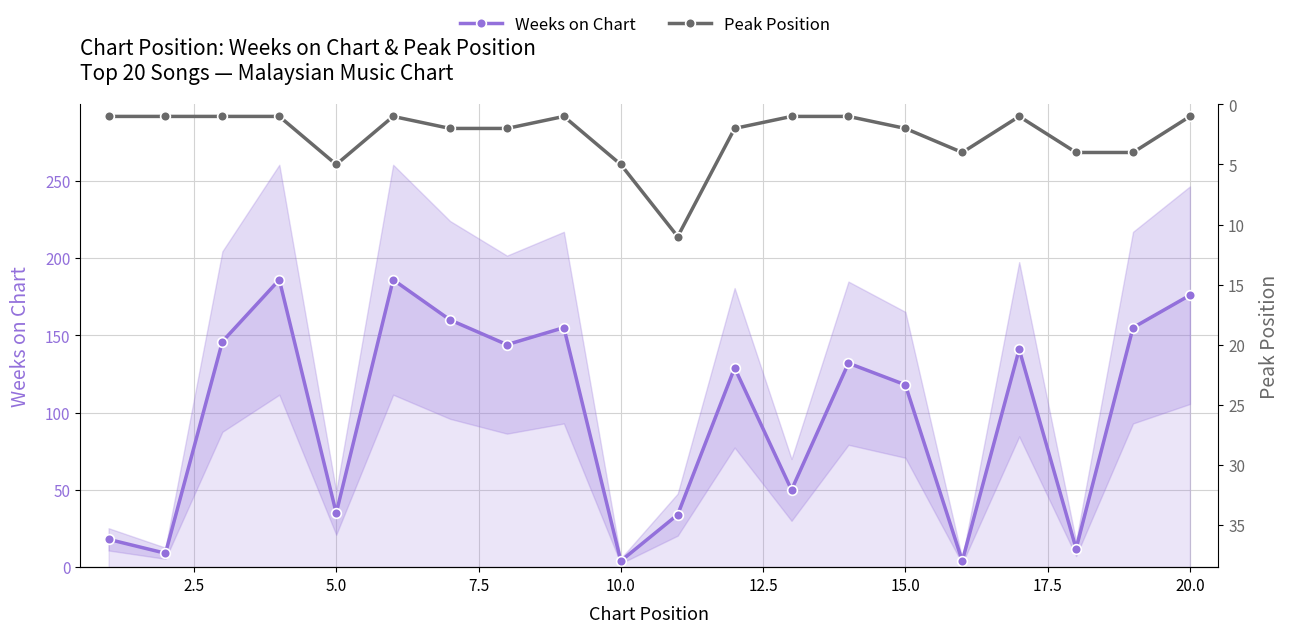

Is the value of Weeks on Chart at 16 greater than the value of Peak Position at 13?

Yes